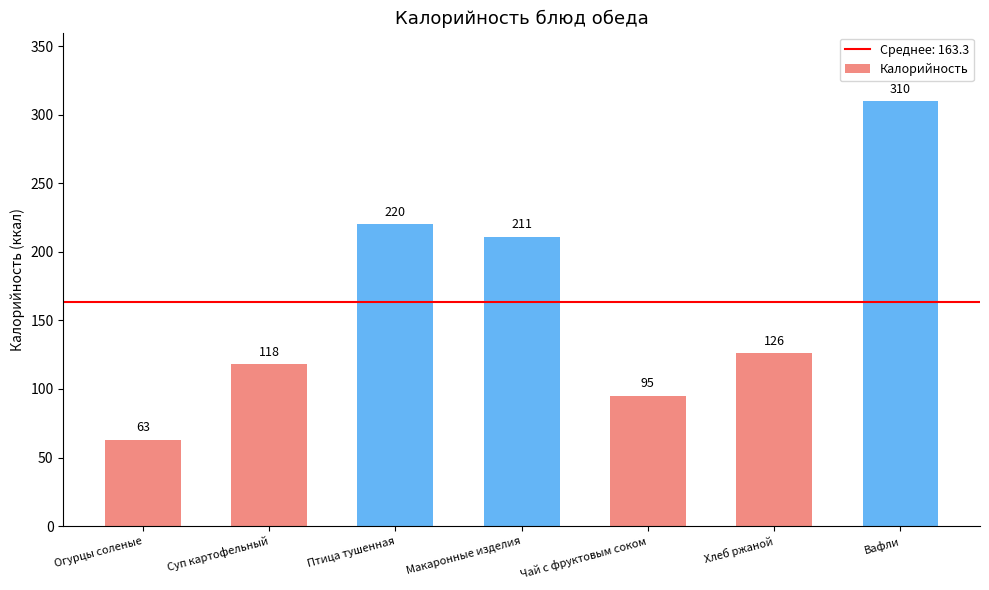

How many bars are there in total?

7